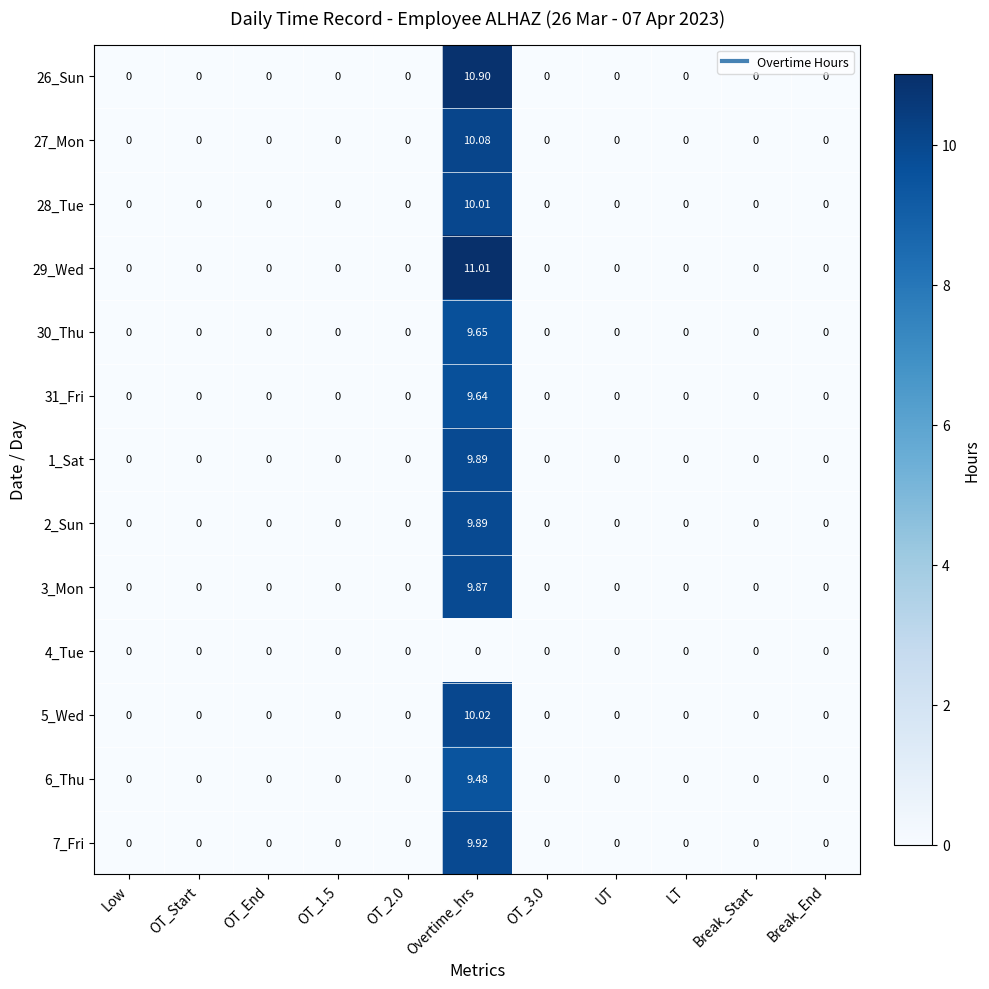

At which category does the chart reach its peak across all series?

Overtime_hrs